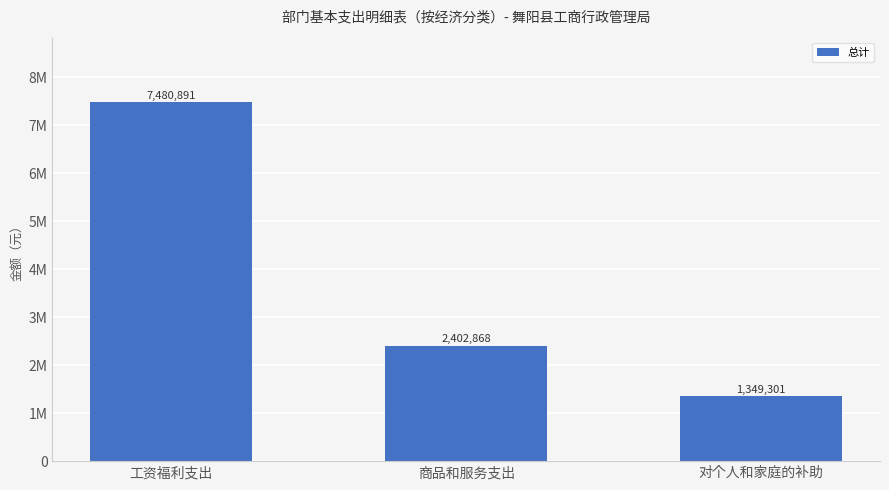

What is the minimum value shown in the chart?

1349301